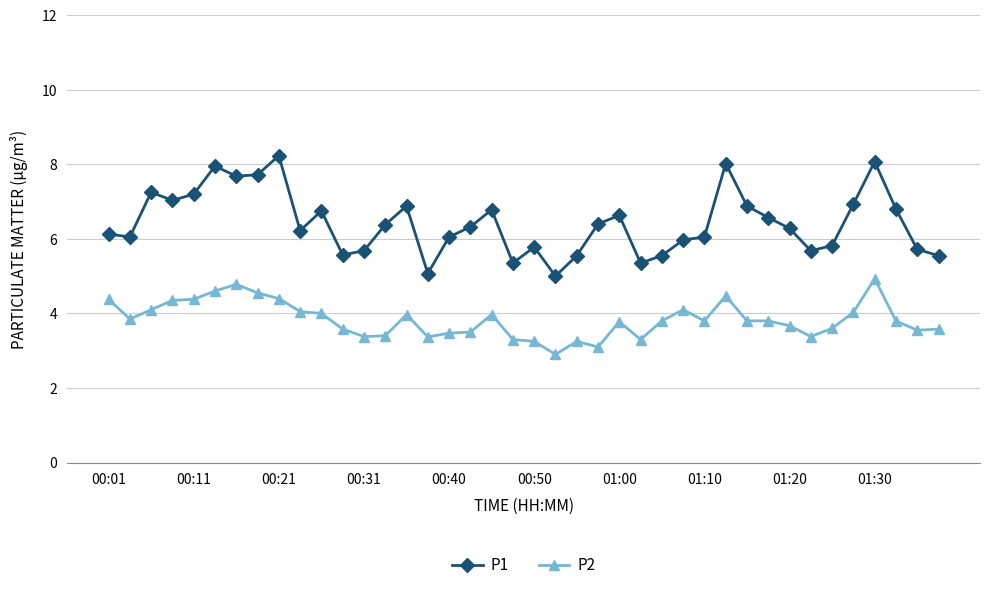

What is the maximum value for P2?

4.9